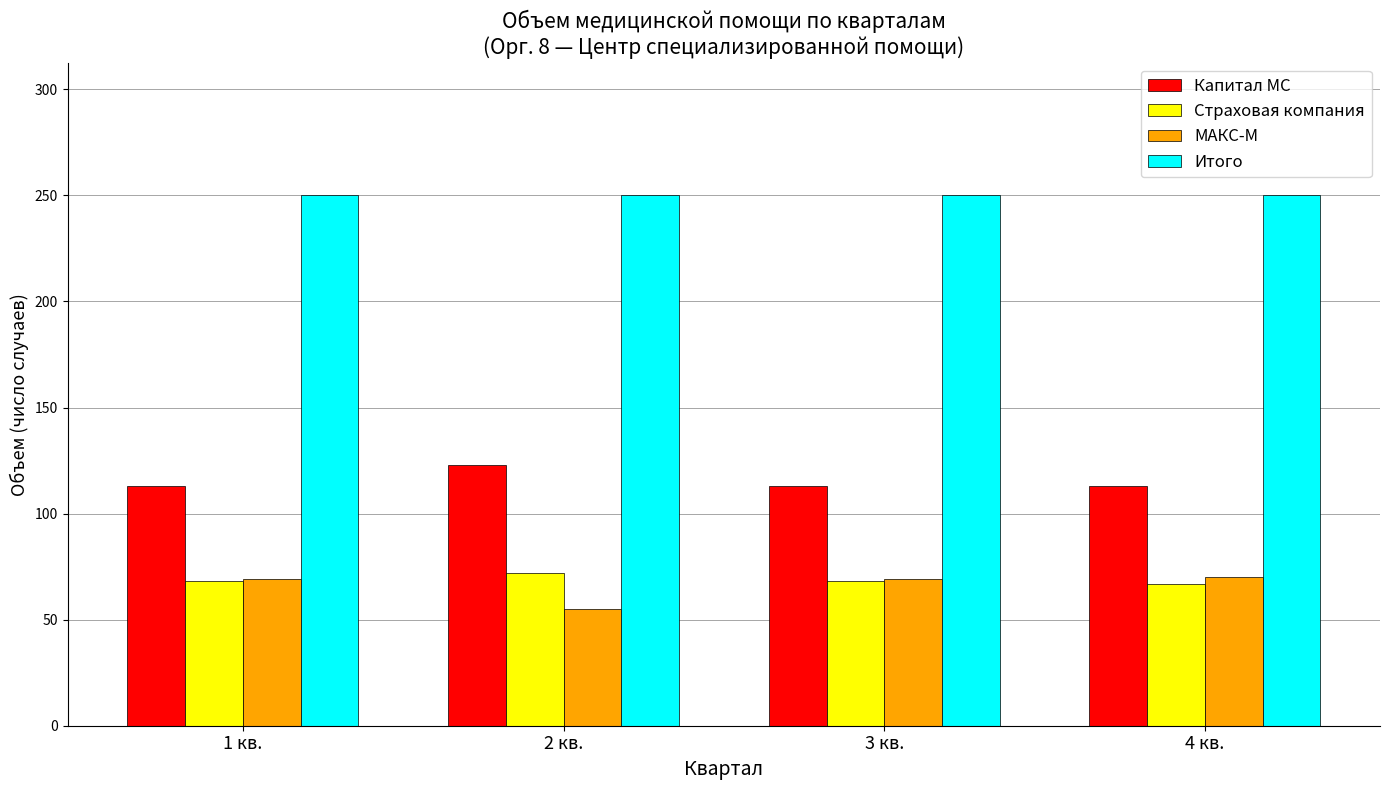

Is the value of Капитал МС at 3 кв. greater than the value of Страховая компания at 3 кв.?

Yes